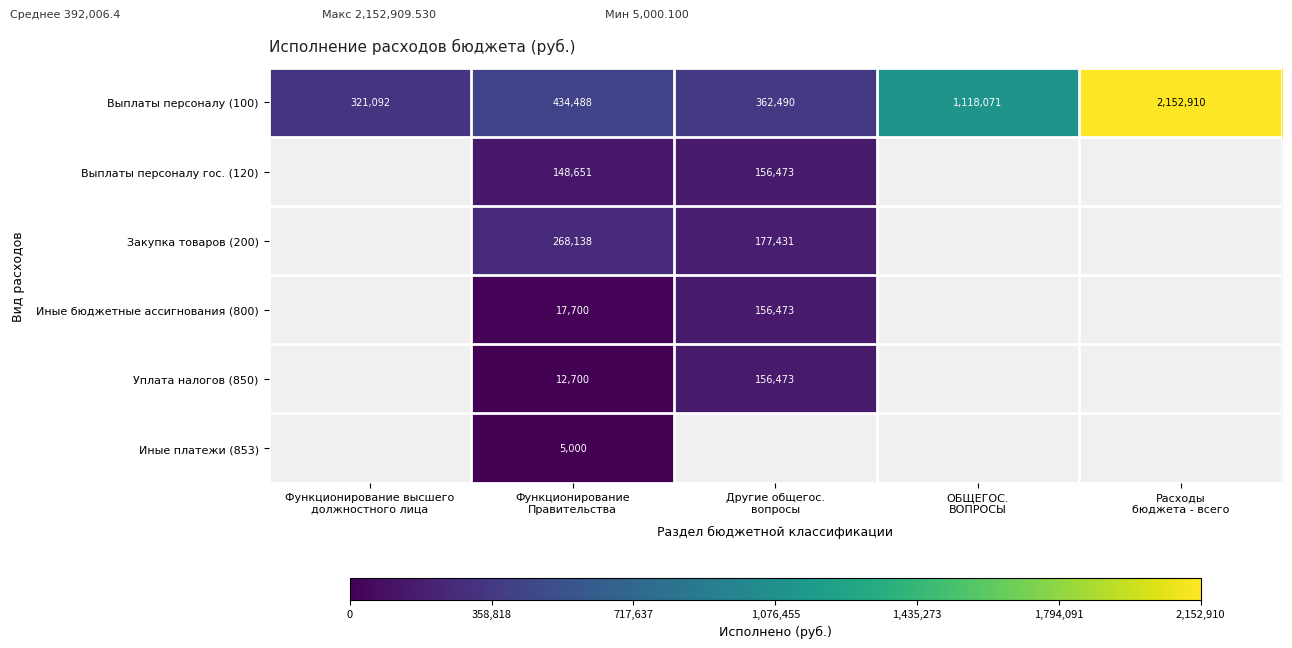

Is the value of Закупка товаров (200) at Функционирование высшего должностного лица greater than the value of Выплаты персоналу гос. (120) at Функционирование высшего должностного лица?

No